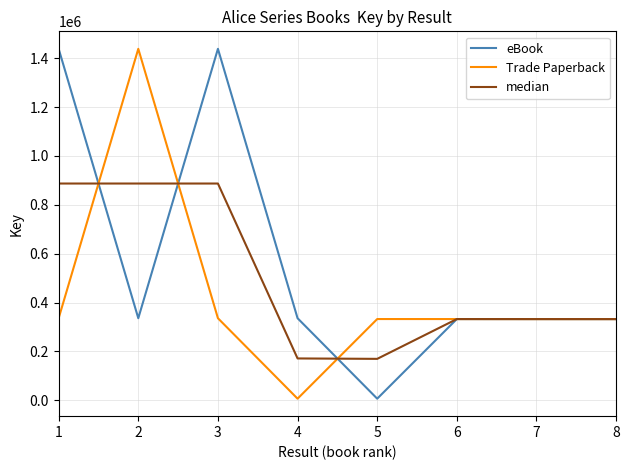

What is the sum of all Trade Paperback values?

3446465.0